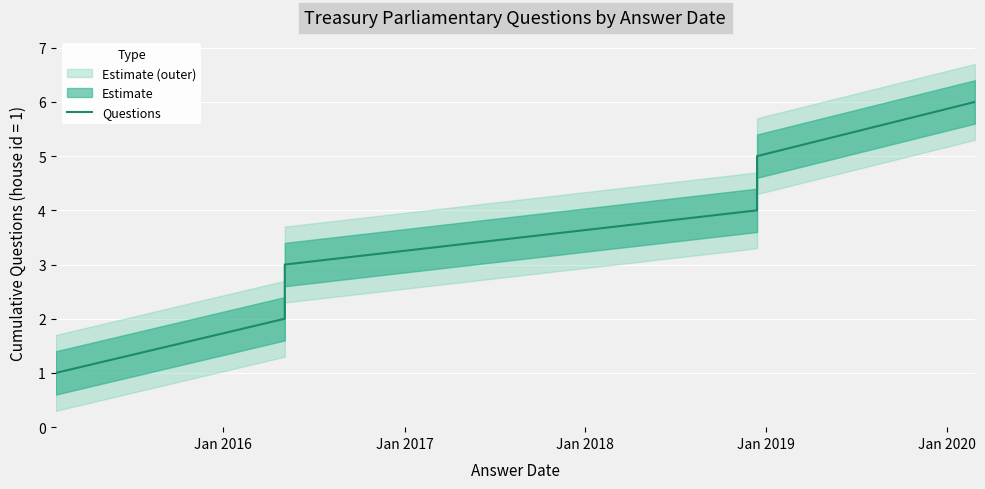

How many data points are less than 4?

3